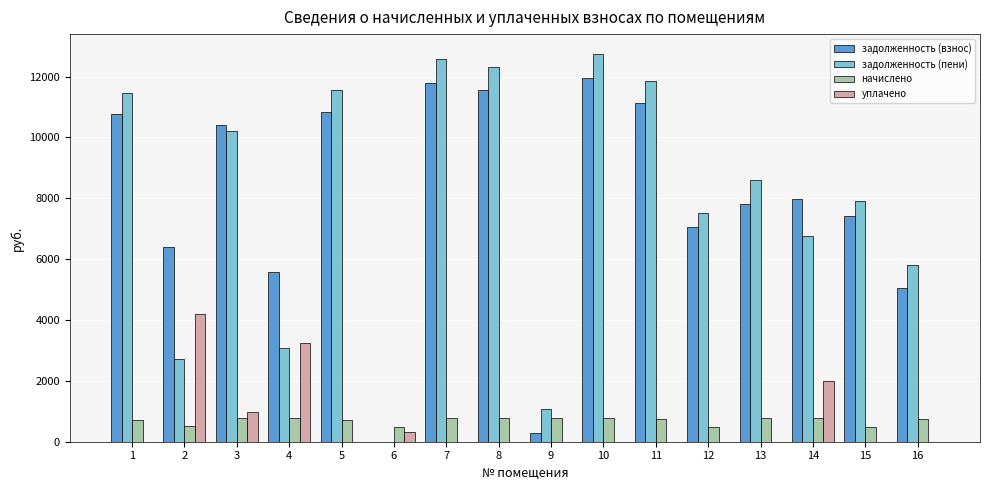

Which series changed the most between 6 and 10?

задолженность (пени)